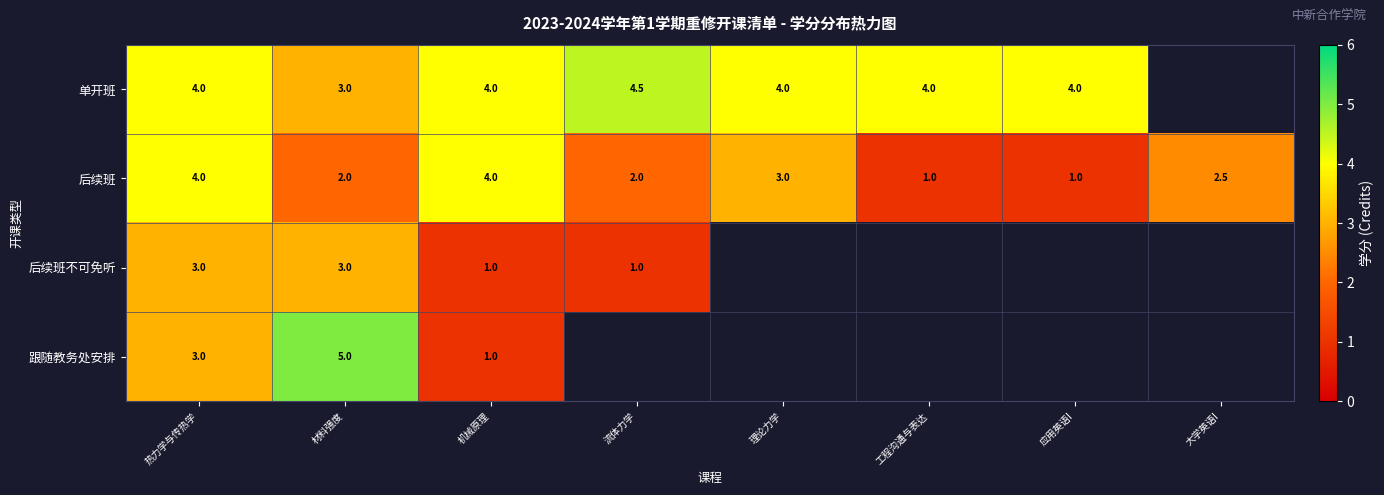

Which has a higher value, 流体力学 or 材料强度?

流体力学